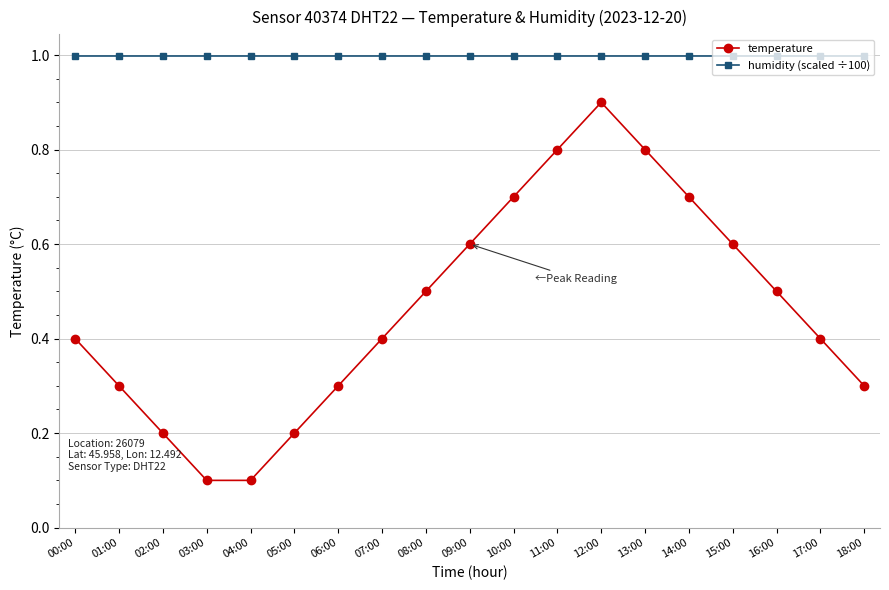

Does the chart have visible grid lines?

Yes